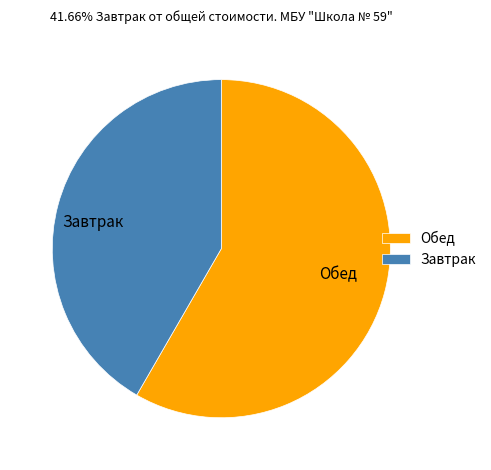

Which category has the smallest portion of the pie?

Завтрак